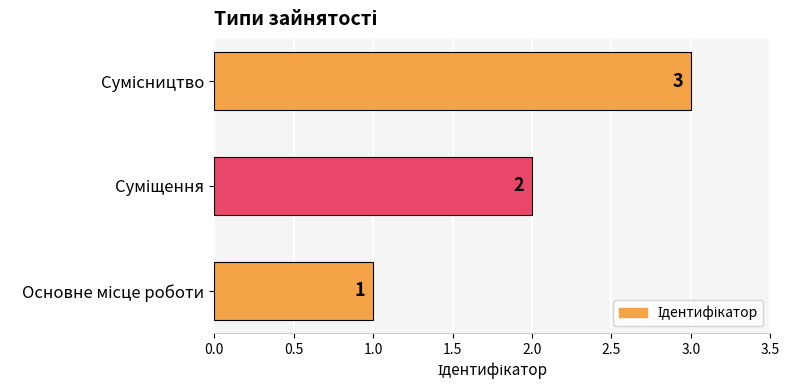

What is the sum of all values?

6